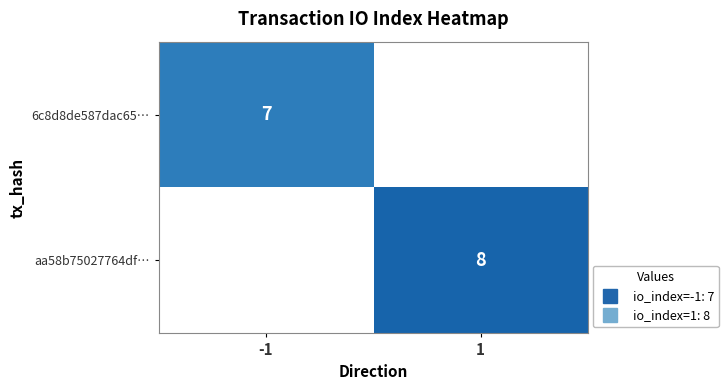

At which label is 6c8d8de587dac65… closest to 7?

-1